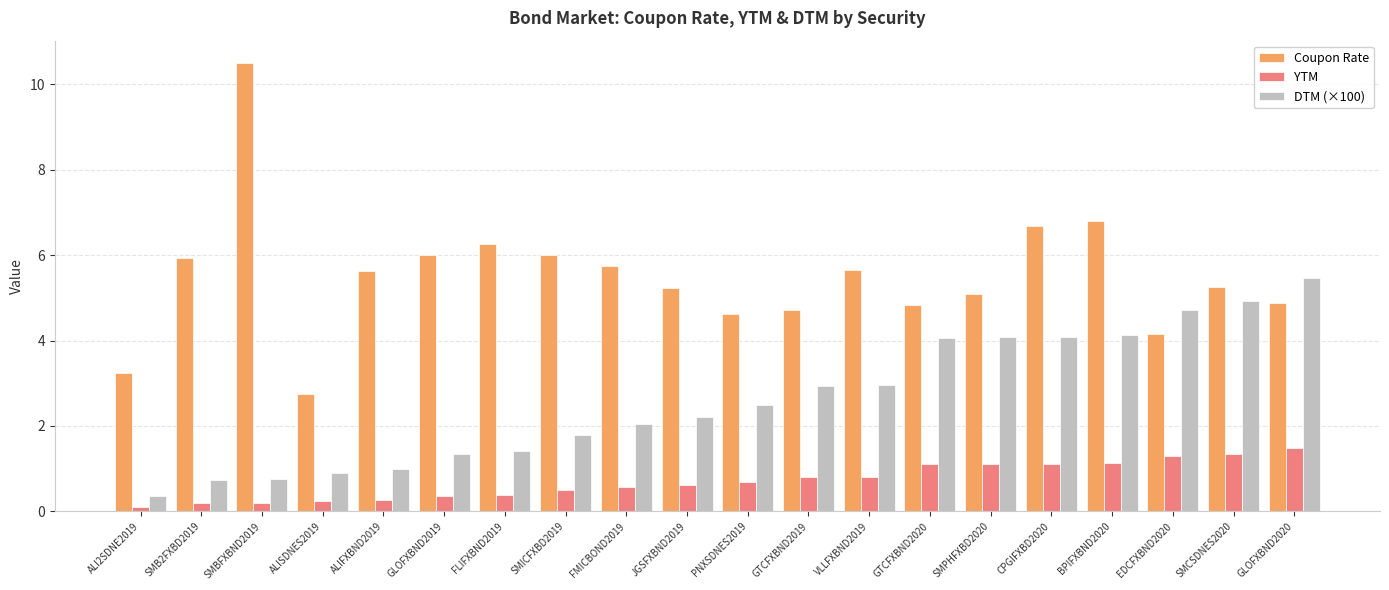

Are the bars grouped side by side (vs. stacked)?

Yes